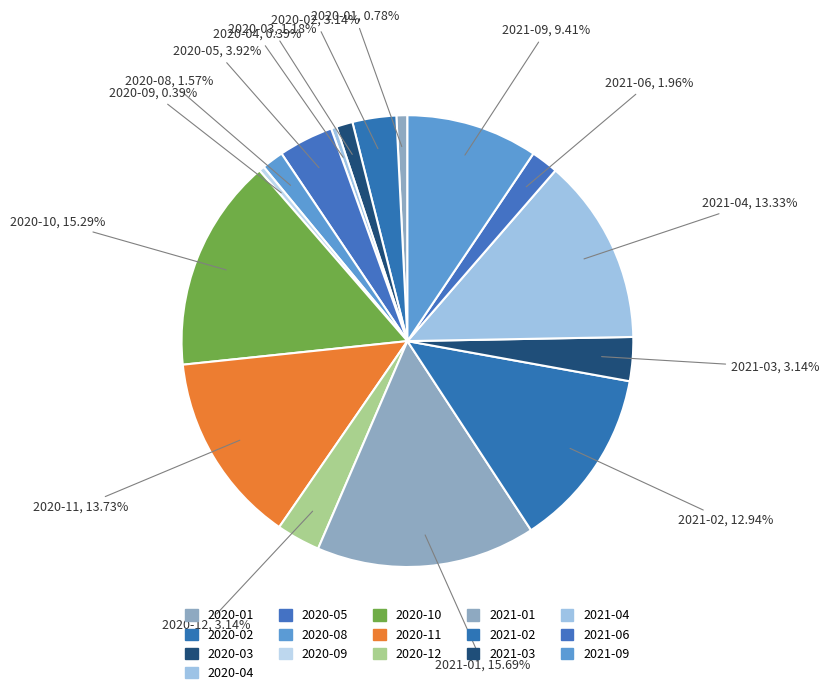

What is the total percentage of 2020-03 and 2020-04?

1.6%